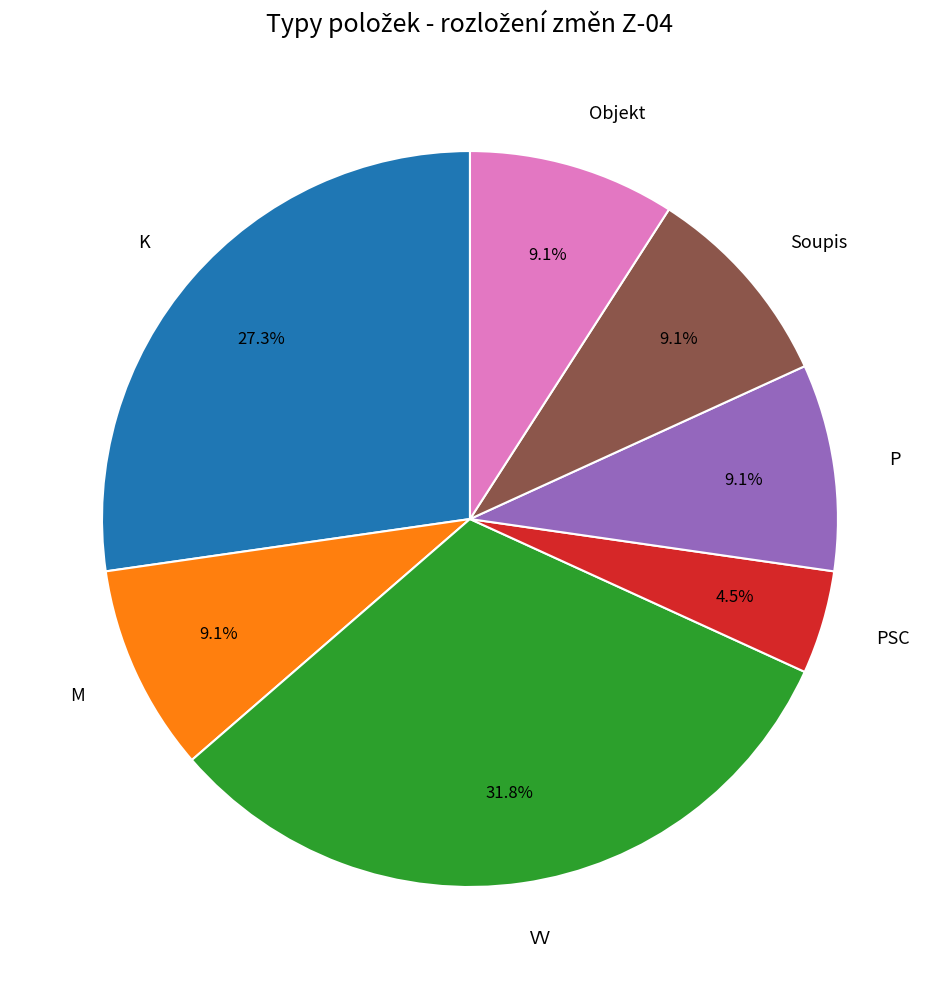

Is there any slice that represents more than half of the pie?

No